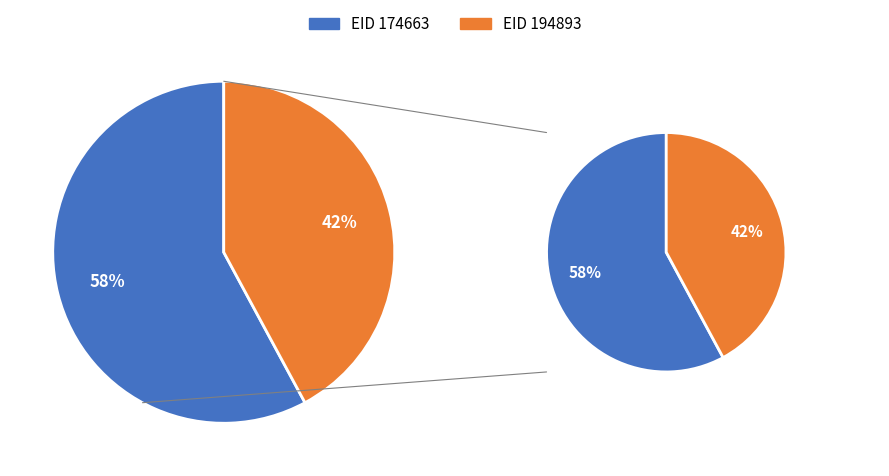

To the nearest percent, what is the combined percentage of 174663 and 194893?

100%